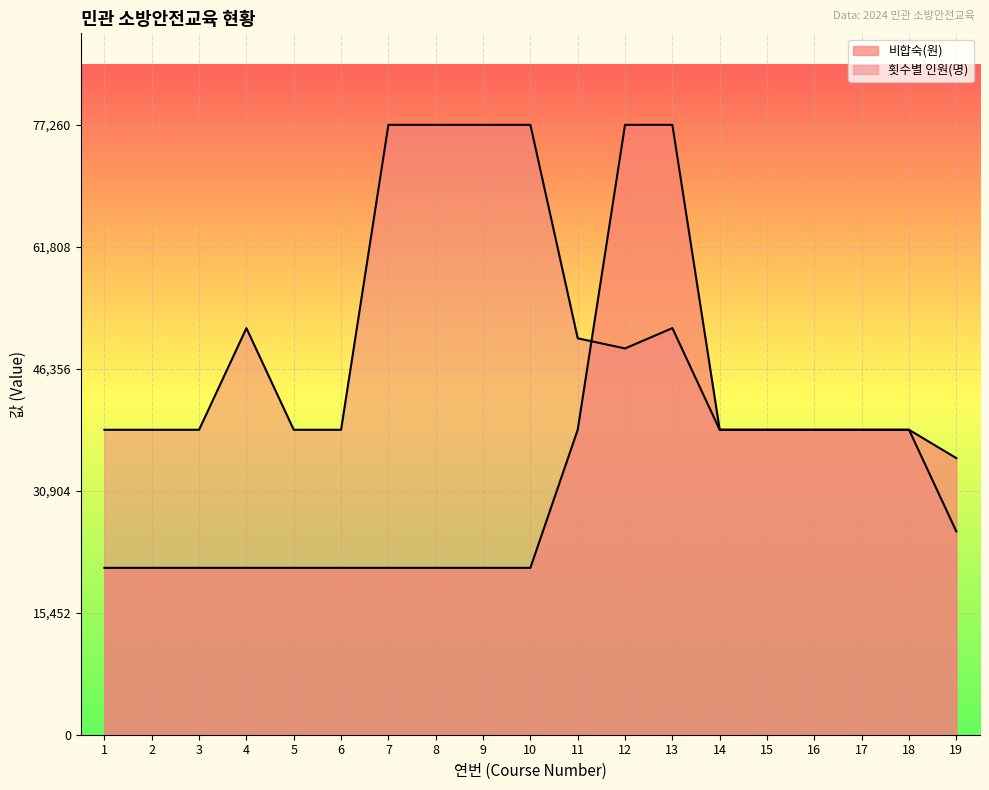

What is the difference between the second highest and second lowest values in the 비합숙(원) series?

56120.0